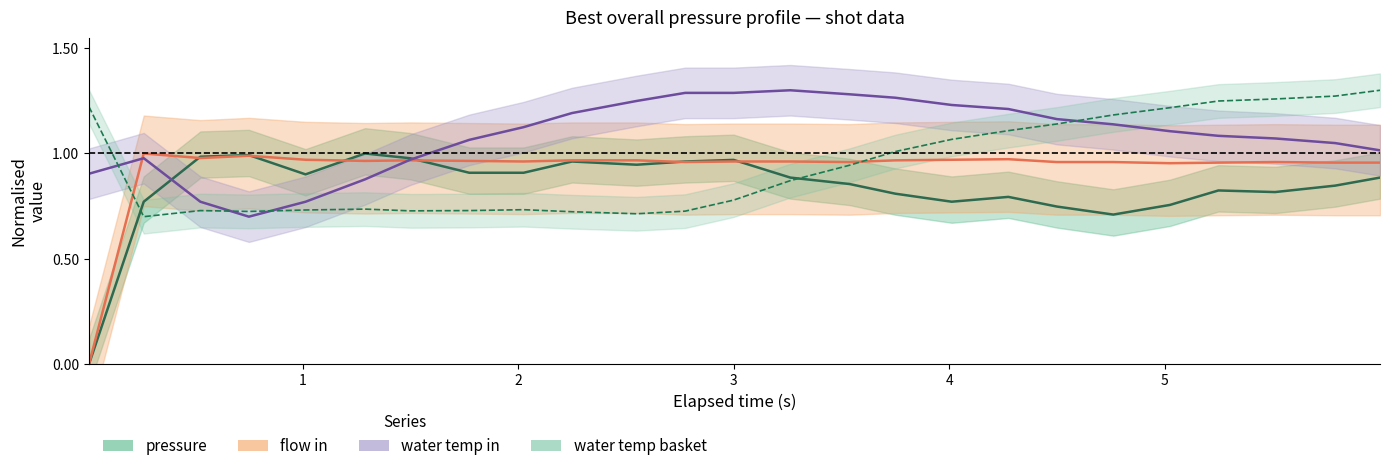

How many times do water temp basket and flow in cross each other?

2